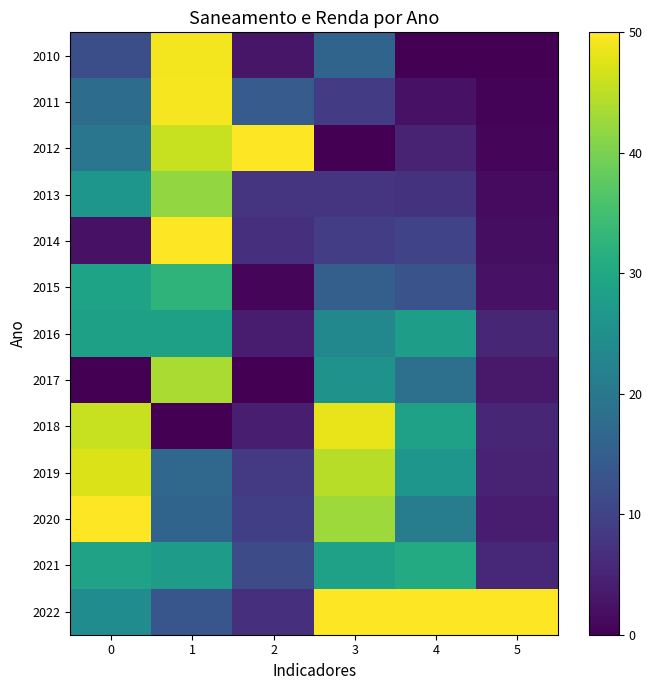

At how many categories does at least one series exceed 17?

6